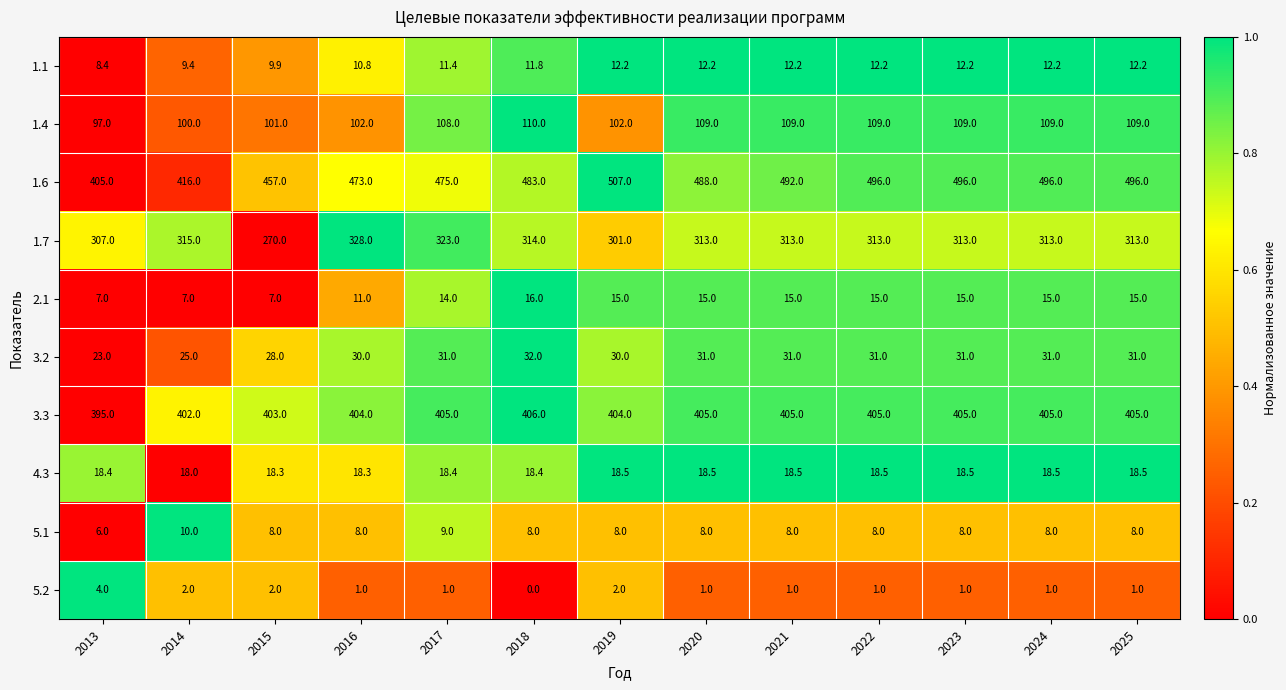

True or false: 1.1 has a value of 5.3 at 2022.

False